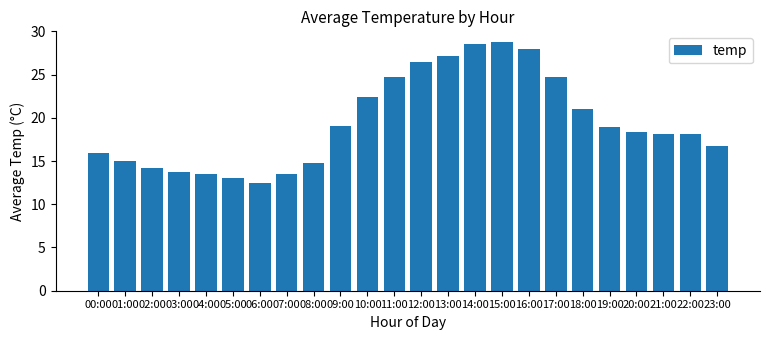

Approximately how many times larger is the value at 21:00 compared to 18:00?

0.9